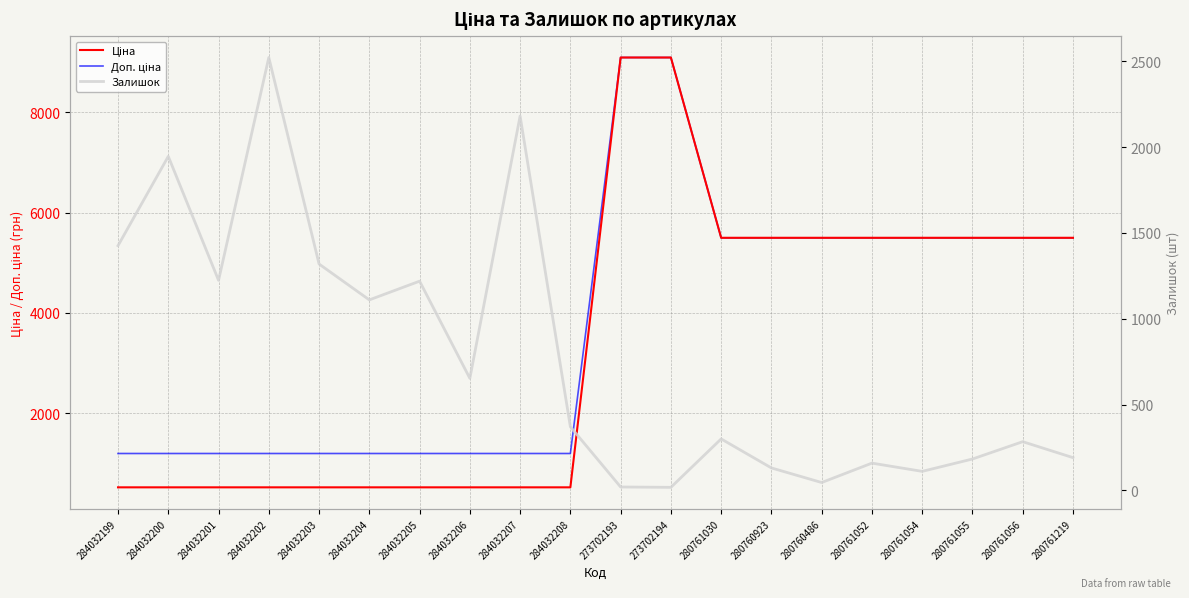

Which category has the lowest value in the Доп. ціна series?

284032199